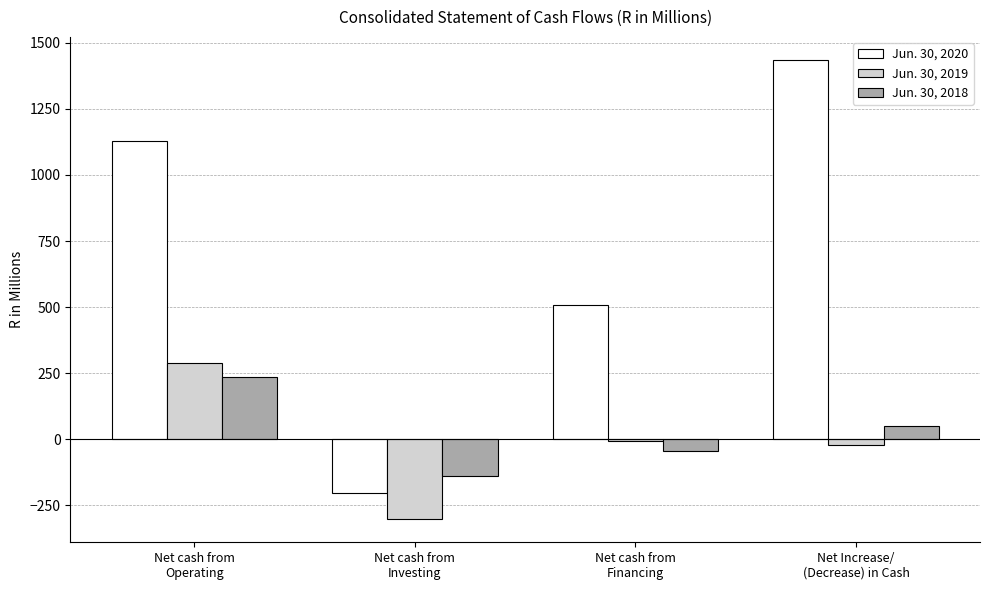

What are all the series names shown in the legend?

Jun. 30, 2020, Jun. 30, 2019, Jun. 30, 2018